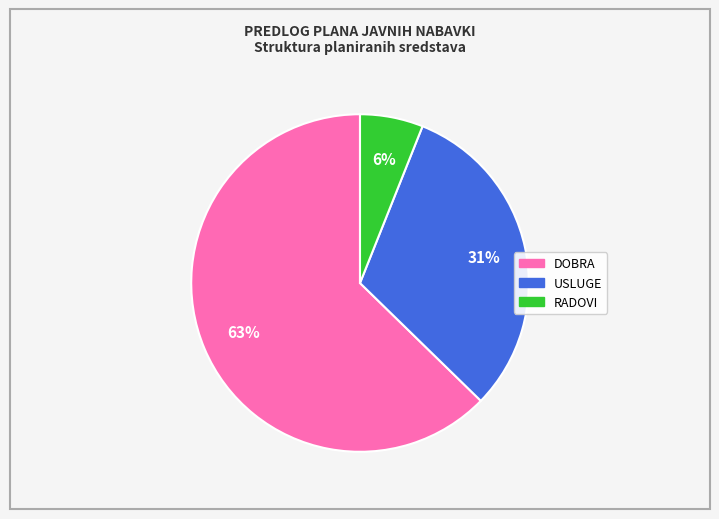

What percentage is the RADOVI slice, to the nearest percent?

6%